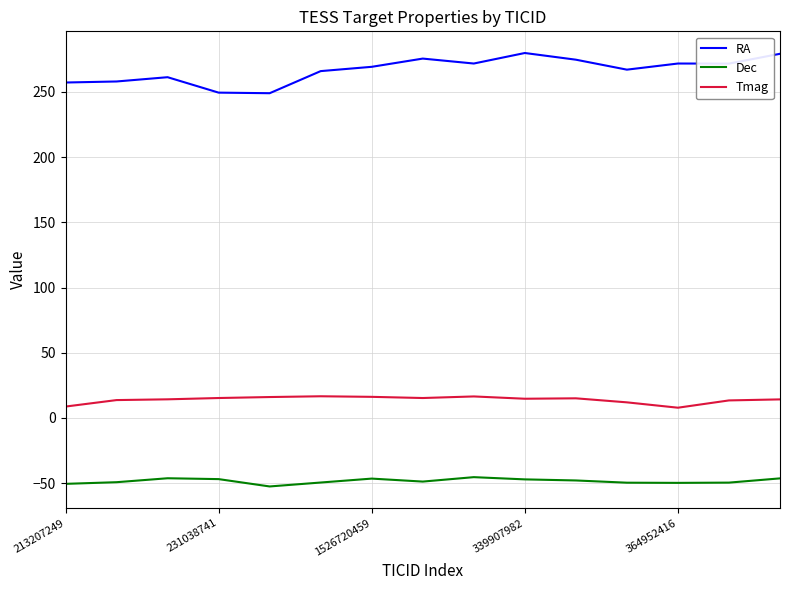

What is the difference between the maximum and minimum values in the RA series?

30.8